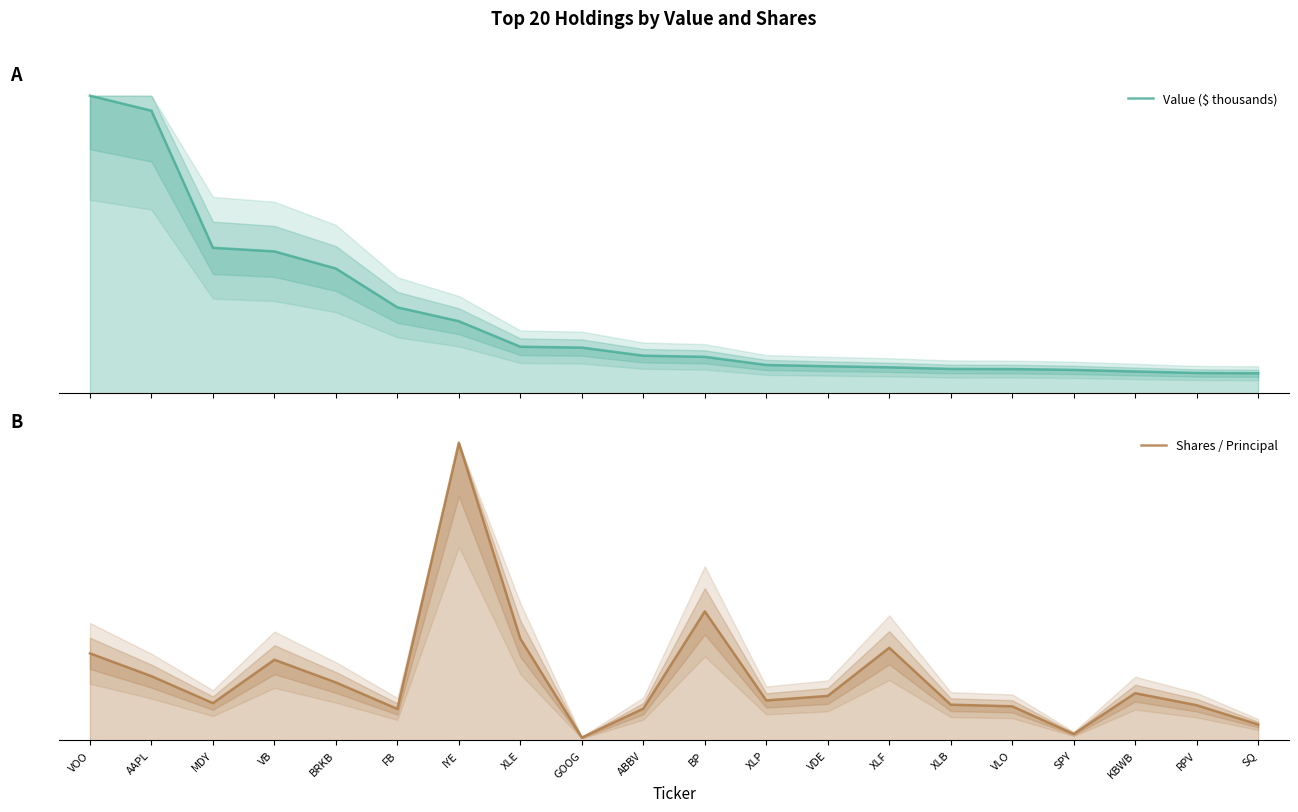

Which series changed the most between BRKB and FB?

Value ($ thousands)